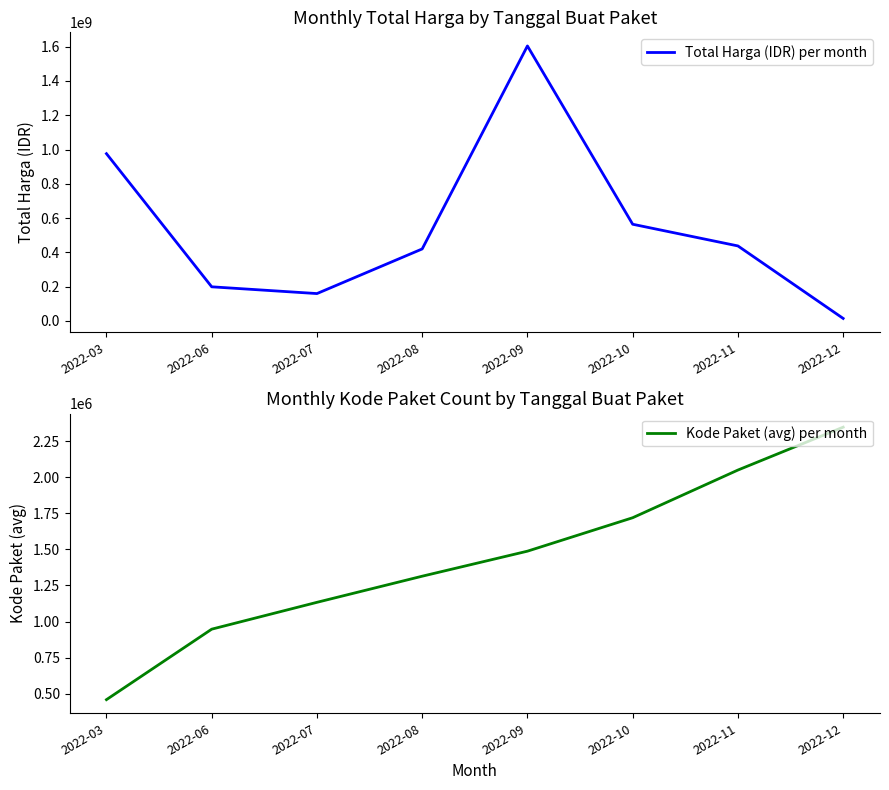

What is the sum of the Total Harga (IDR) per month values at 2022-12 and 2022-09?

1618909000